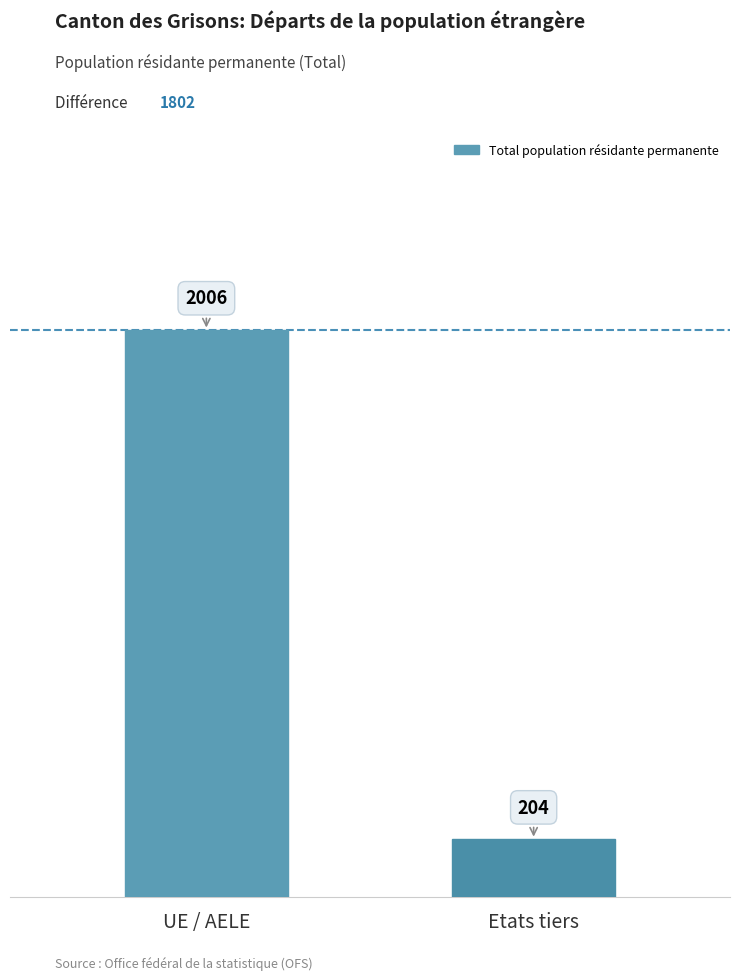

List the labels in order of value, largest first.

UE / AELE, Etats tiers